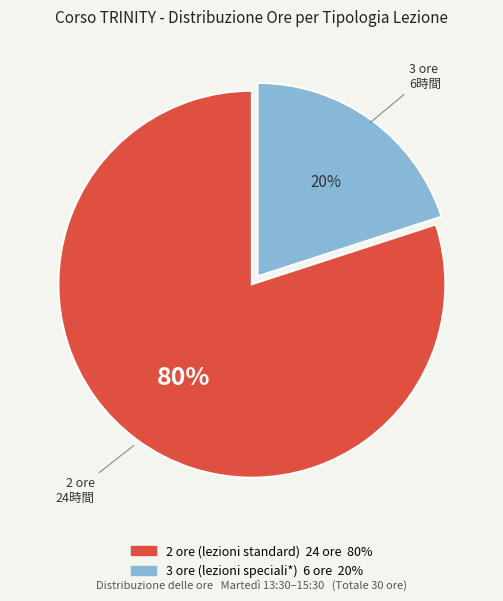

Count the number of slices in the pie.

2